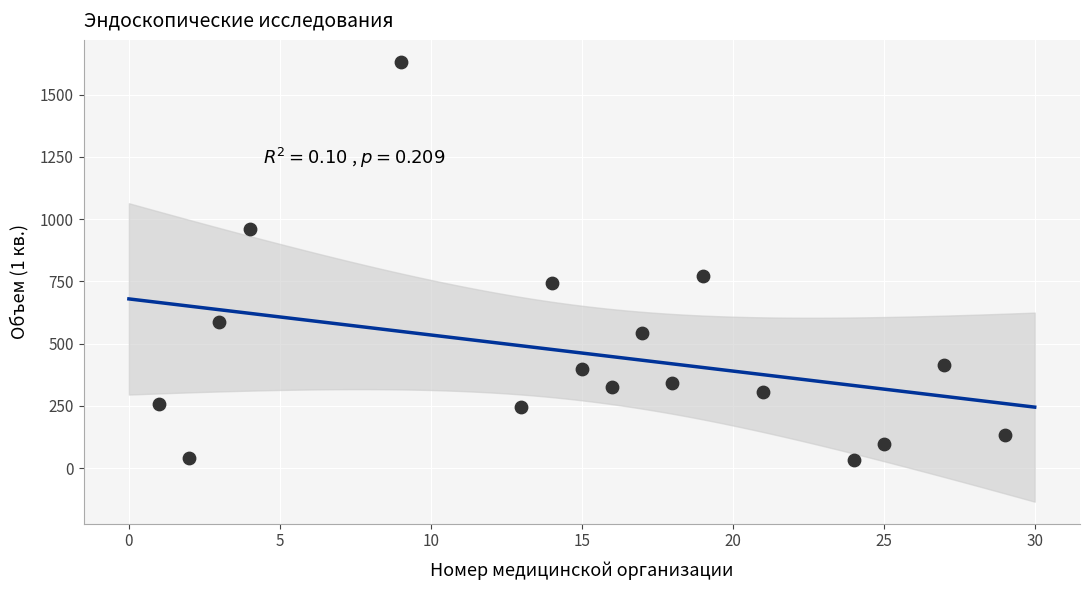

What Y value in the scatter plot is closest to 832?

770